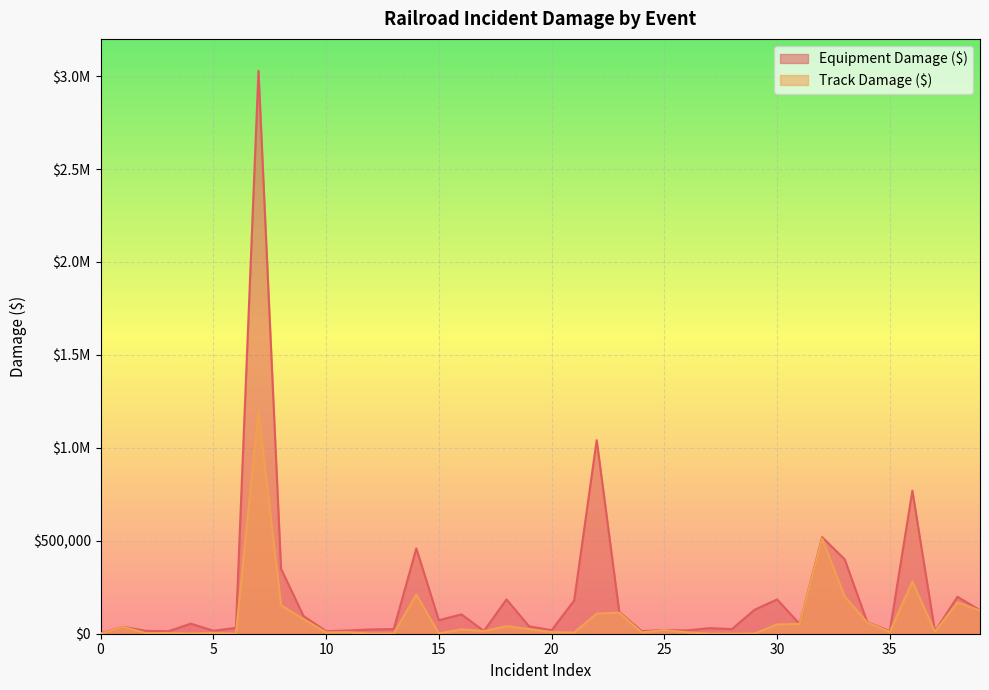

Is the value of Equipment Damage ($) at 2018-03 greater than the value of Track Damage ($) at 2018-03?

Yes